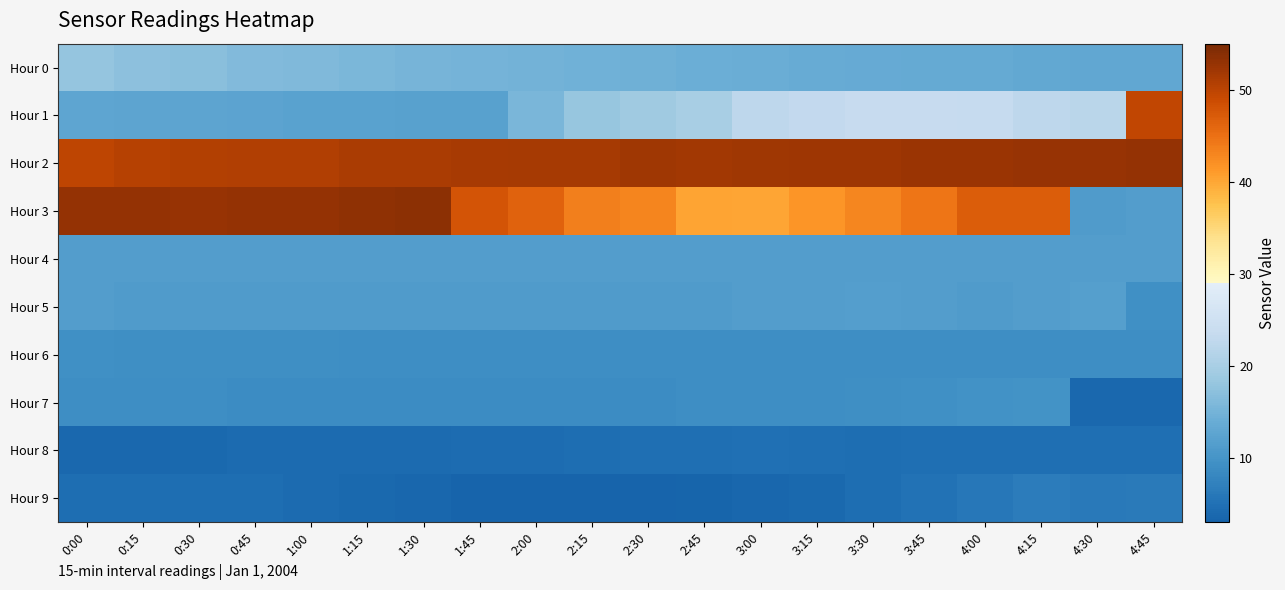

At 2:00, list the series in order from smallest to largest.

Hour 9, Hour 8, Hour 7, Hour 6, Hour 5, Hour 4, Hour 0, Hour 1, Hour 3, Hour 2